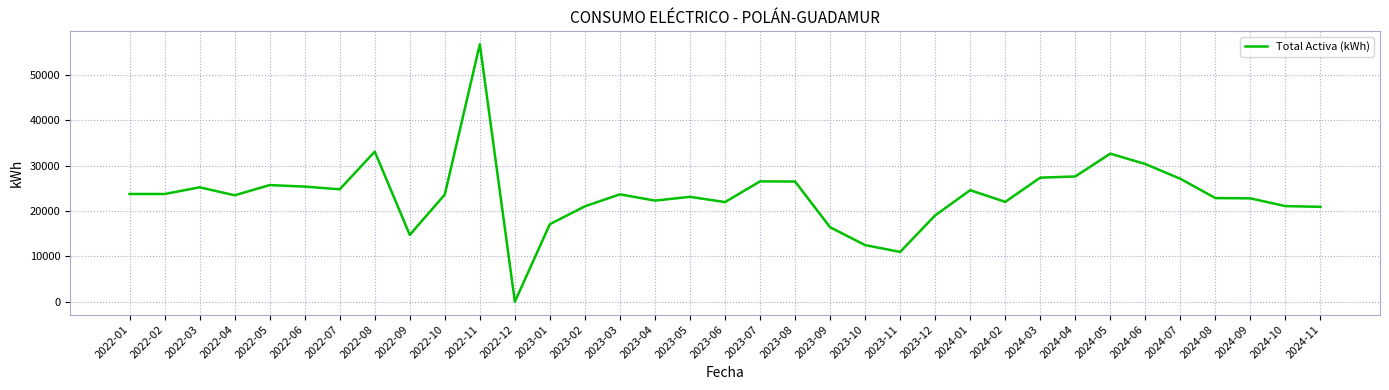

Read the value at 2022-01, to the nearest 10.

23730